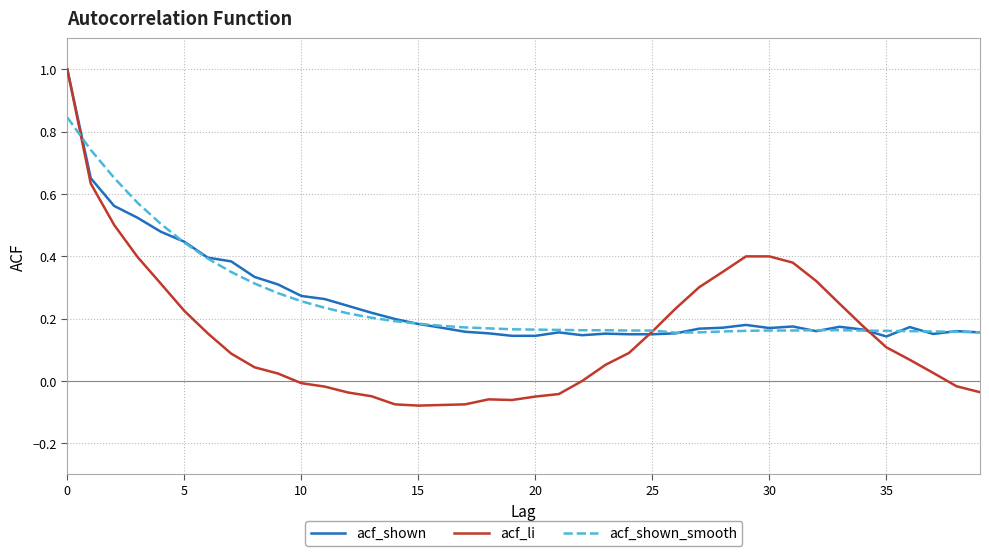

Does the chart have visible grid lines?

Yes